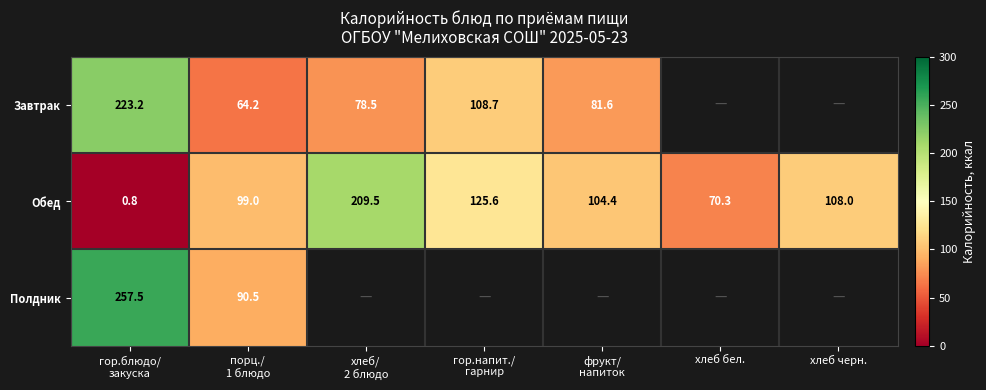

What is the lowest value of the Обед series?

0.8